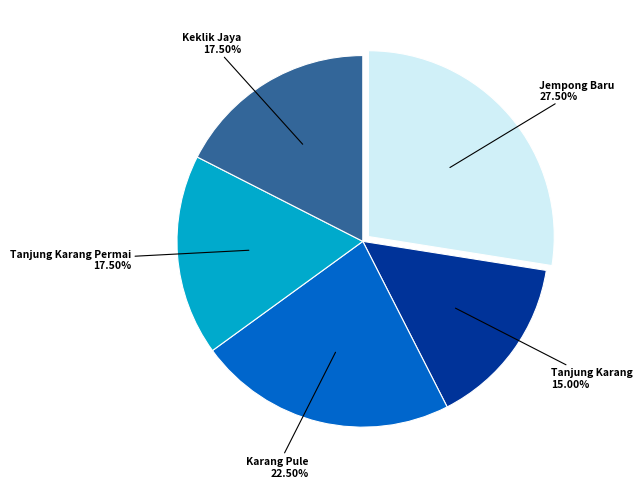

Does any single category account for the majority?

No